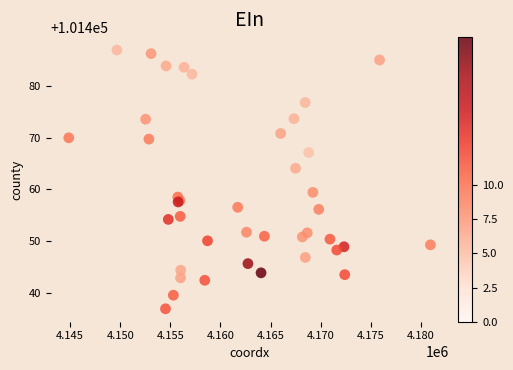

What Y value in the scatter plot is closest to 101461?

101459.4